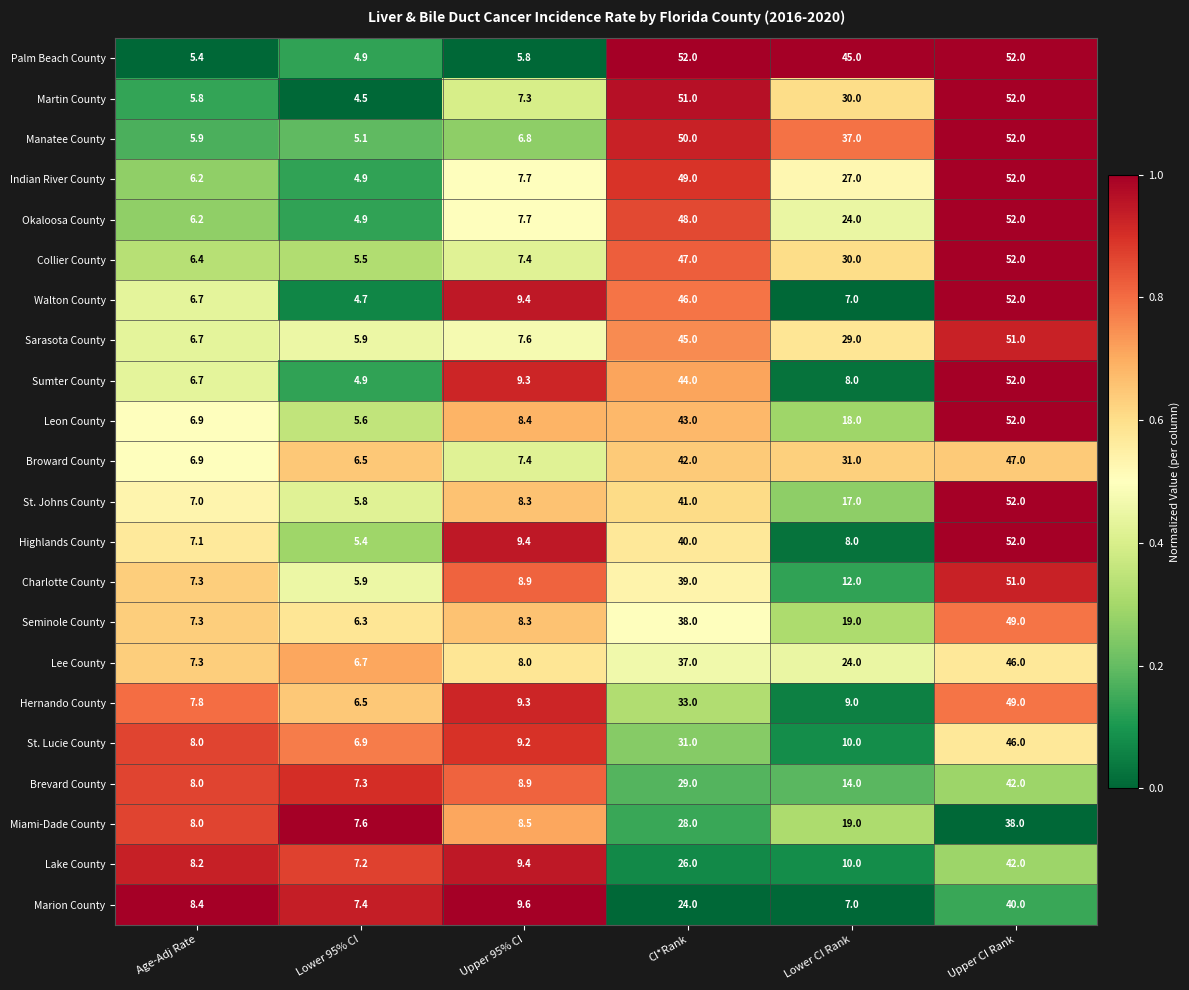

What is the difference between the second highest and minimum values in the Miami-Dade County series?

20.4